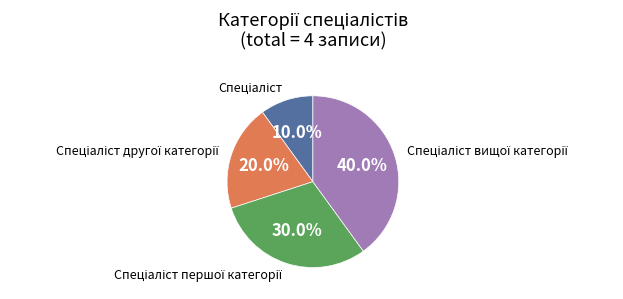

Does any single category account for the majority?

No